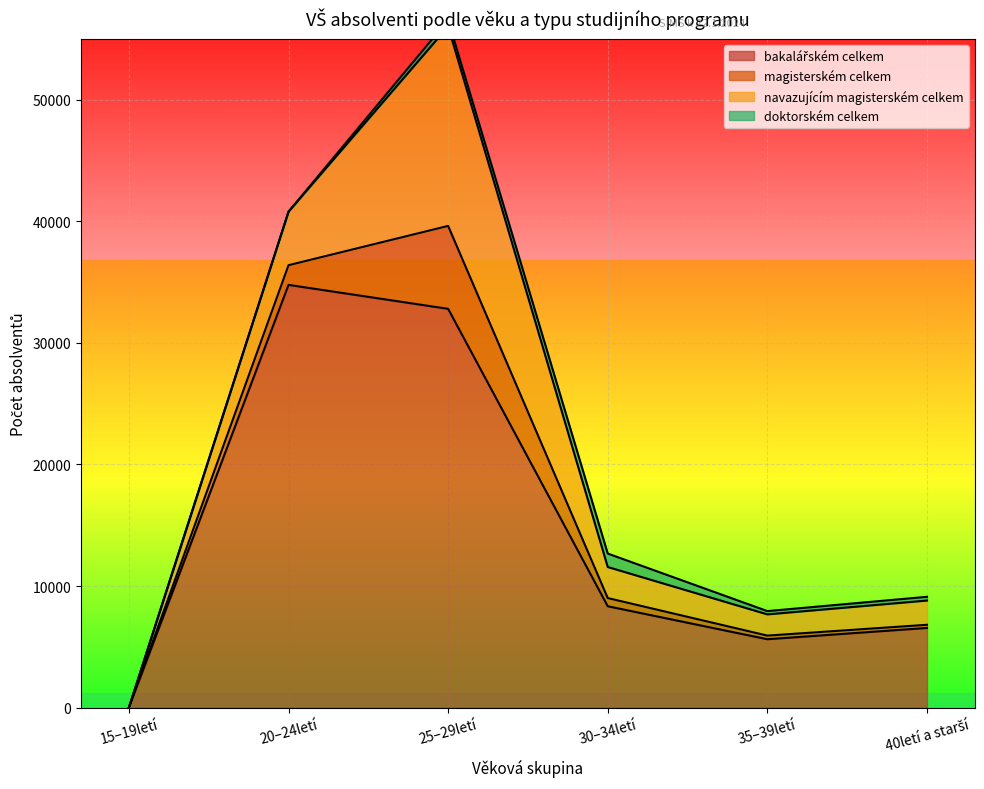

What is the difference between the maximum and minimum values in the doktorském celkem series?

1105